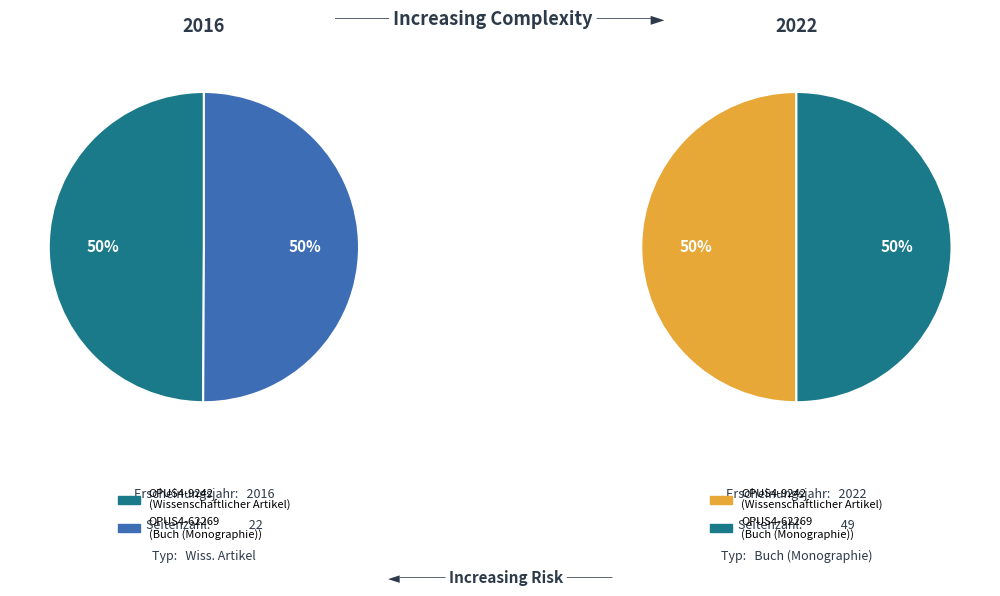

How many segments does this pie chart have?

2